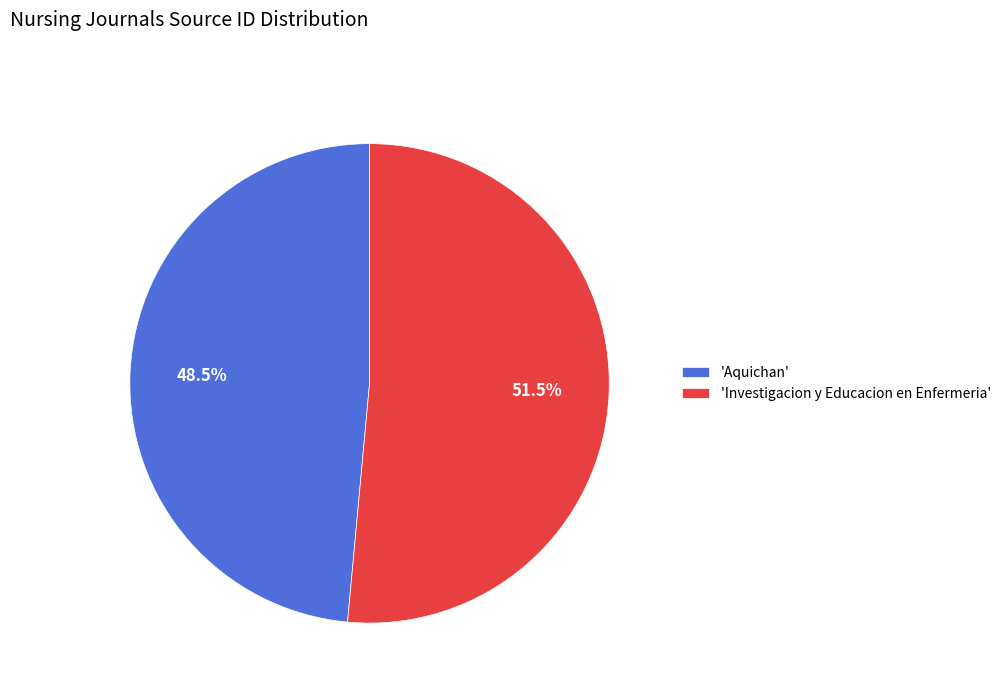

Which slice is the smallest?

'Aquichan'